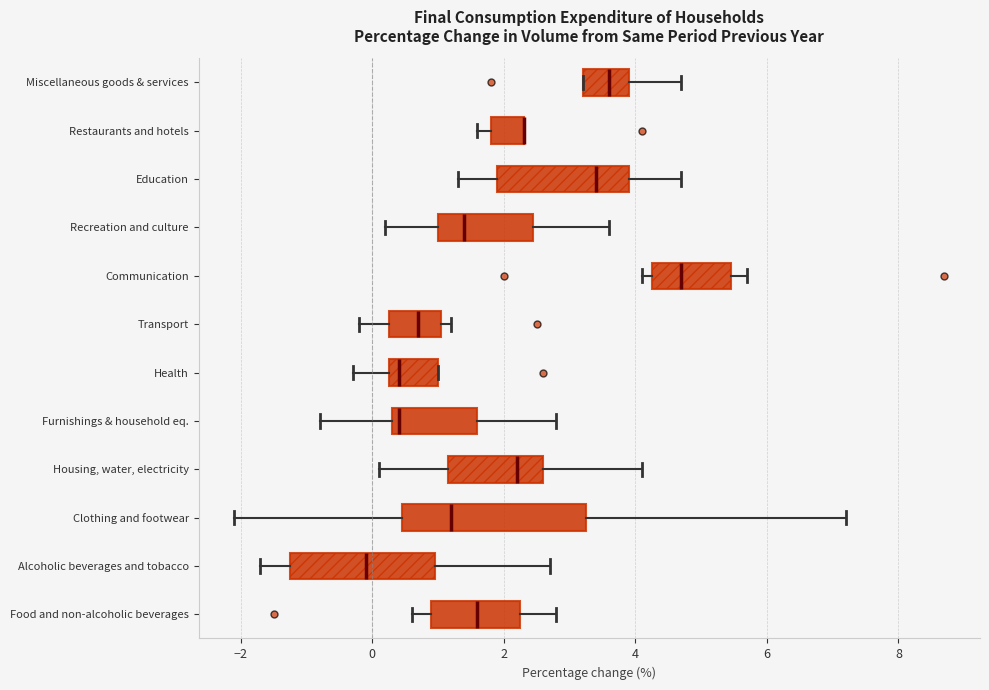

Reading bottom to top, read every box against the x-axis: the position of its median line, the range the box covers, and the ends of its whiskers. The values are not printed on the chart, so give them approximately, as read against the axis.

Food and non-alcoholic beverages: median 1.6, box 1.0 to 2.2, whiskers 0.6 to 2.8
Alcoholic beverages and tobacco: median 0.0, box -1.2 to 1.0, whiskers -1.6 to 2.8
Clothing and footwear: median 1.2, box 0.4 to 3.2, whiskers -2.0 to 7.2
Housing, water, electricity: median 2.2, box 1.2 to 2.6, whiskers 0.2 to 4.2
Furnishings & household eq.: median 0.4 (just right of the box's left edge), box 0.4 to 1.6, whiskers -0.8 to 2.8
Health: median 0.4, box 0.2 to 1.0, whiskers -0.2 to 1.0
Transport: median 0.8, box 0.2 to 1.0, whiskers -0.2 to 1.2
Communication: median 4.8, box 4.2 to 5.4, whiskers 4.2 (just left of the box's left edge) to 5.8
Recreation and culture: median 1.4, box 1.0 to 2.4, whiskers 0.2 to 3.6
Education: median 3.4, box 2.0 to 4.0, whiskers 1.4 to 4.8
Restaurants and hotels: median 2.4 (drawn on the box's right edge), box 1.8 to 2.4, whiskers 1.6 to 2.4
Miscellaneous goods & services: median 3.6, box 3.2 to 4.0, whiskers 3.2 to 4.8